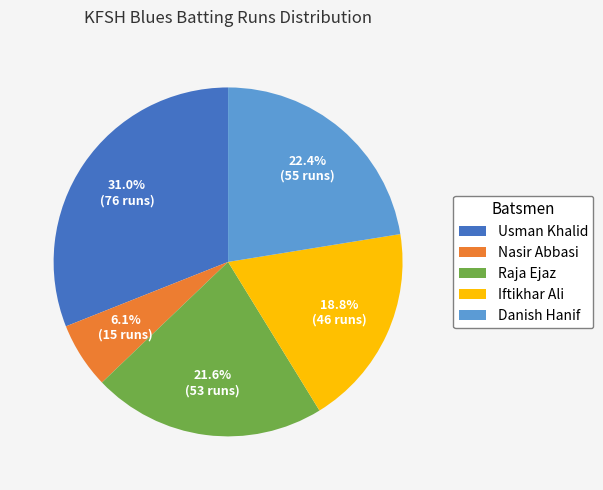

Which has a higher value, Usman Khalid or Danish Hanif?

Usman Khalid